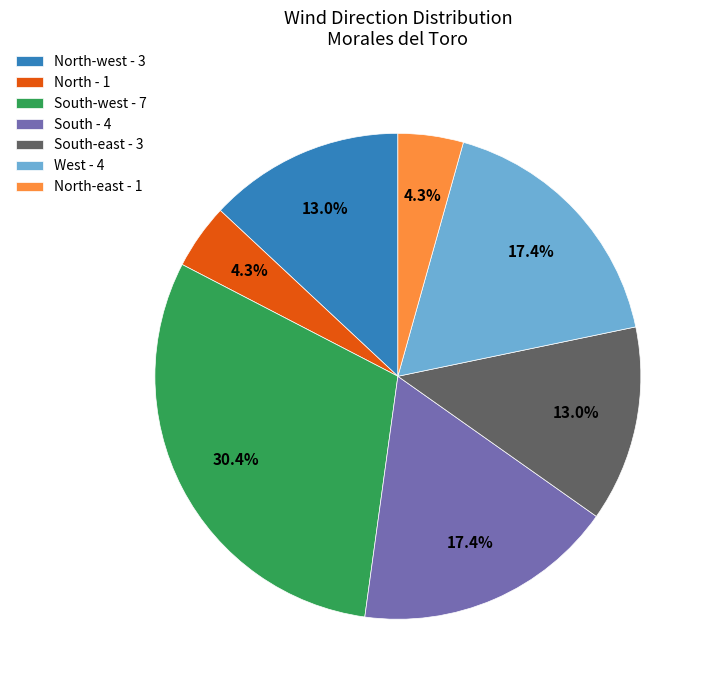

Between North - 1 and West - 4, which is larger?

West - 4